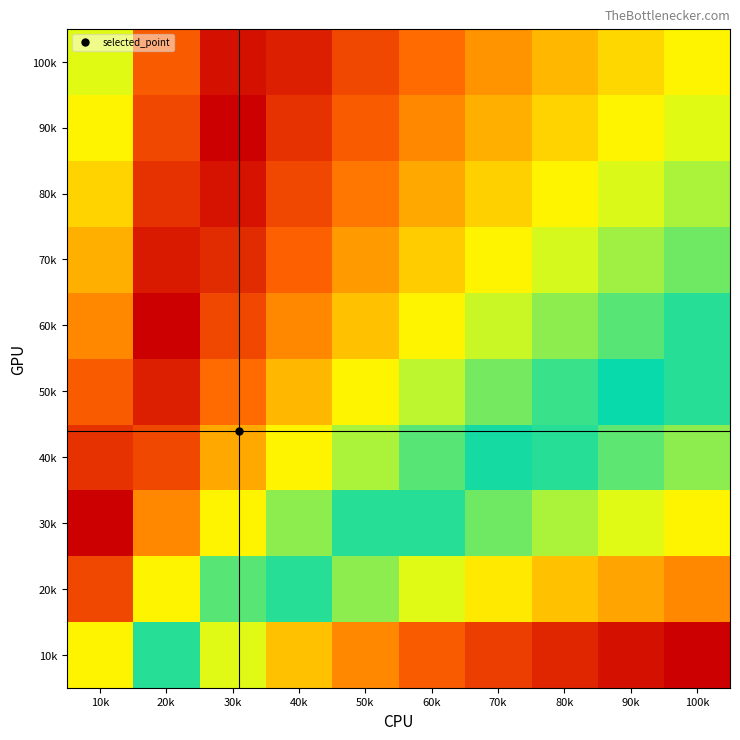

At which category is the sum across all series the highest?

100k